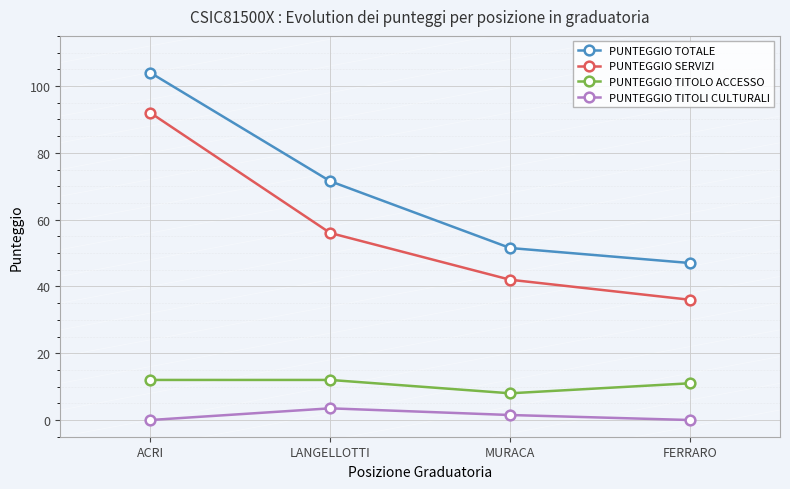

What is the difference between the PUNTEGGIO SERVIZI values at LANGELLOTTI and FERRARO?

20.0